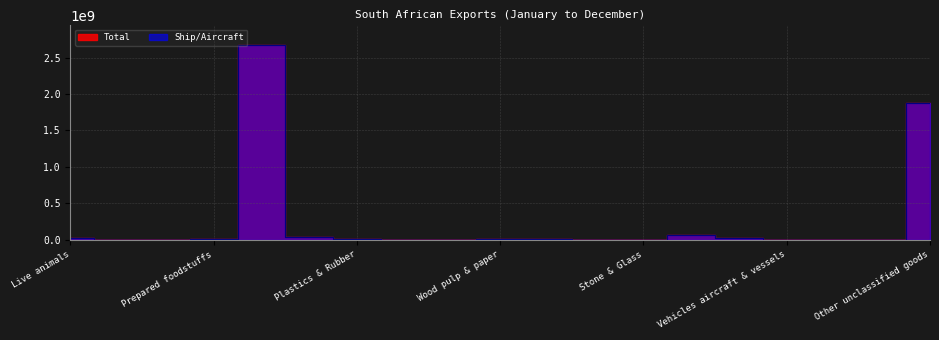

Reading left to right, transcribe all the data shown in this chart.

Ship/Aircraft: Live animals=25525421	Vegetables=4199915	Animal or vegetable fats=138539	Prepared foodstuffs=11801603	Mineral Products=2675977590	Chemicals=38463198	Plastics & Rubber=9951599	Raw hides & leather=147641	Wood Products=4861519	Wood pulp & paper=8463237	Textiles=10216724	Footwear=929338	Stone & Glass=1464014	Products Iron & Steel=70607087	Machinery=20496962	Vehicles aircraft & vessels=5535179	Photographic & medical equipment=3483022	Toys & Sport apparel=3911093	Other unclassified goods=1874967874
Total: Live animals=25525421	Vegetables=4199915	Animal or vegetable fats=138539	Prepared foodstuffs=11801603	Mineral Products=2675977590	Chemicals=38463198	Plastics & Rubber=9951599	Raw hides & leather=147641	Wood Products=4861519	Wood pulp & paper=8463237	Textiles=10216724	Footwear=929338	Stone & Glass=1464014	Products Iron & Steel=70607087	Machinery=20496962	Vehicles aircraft & vessels=5535179	Photographic & medical equipment=3483022	Toys & Sport apparel=3911093	Other unclassified goods=1874967874